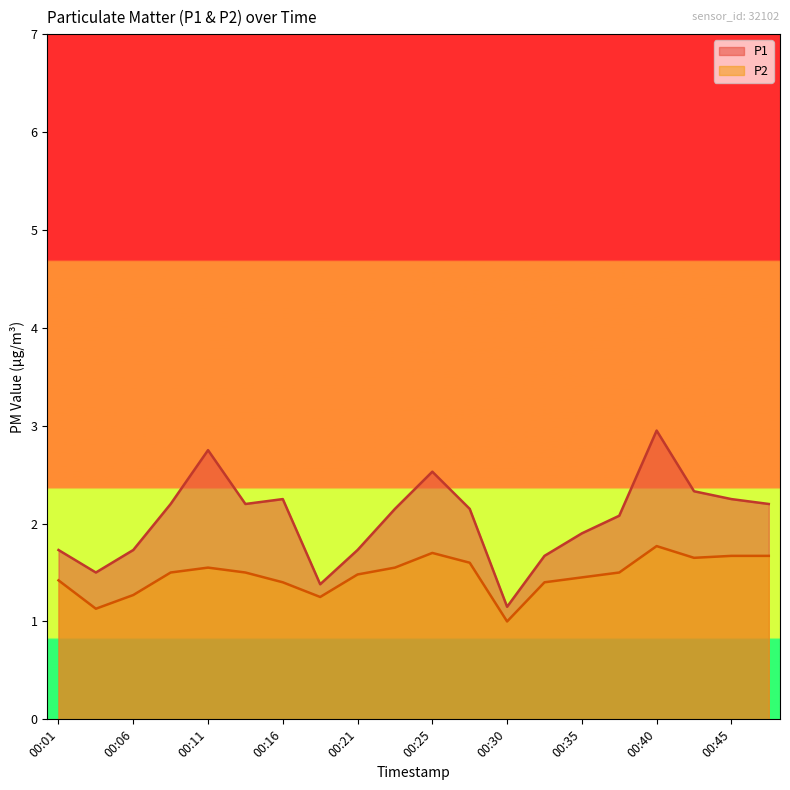

What is the difference between the highest and lowest values at 00:33?

0.3